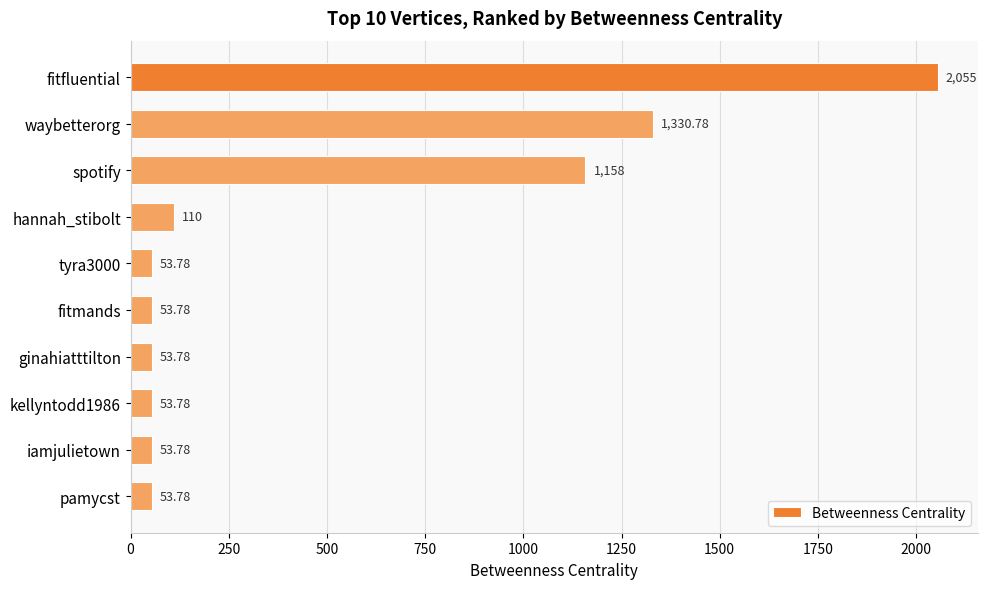

What is the maximum value shown in the chart?

2055.0